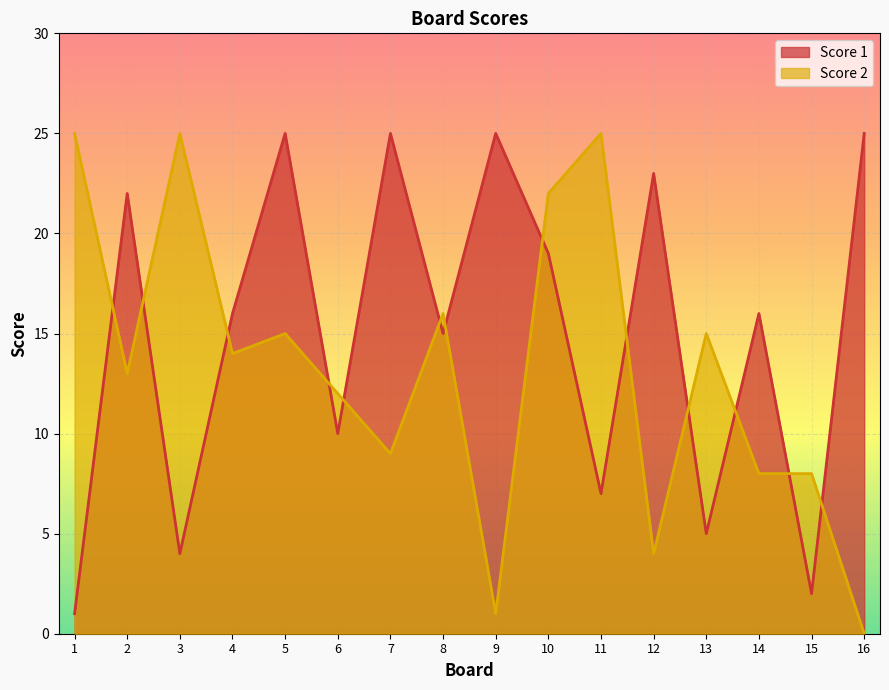

Which series has the largest range (max minus min)?

Score 2